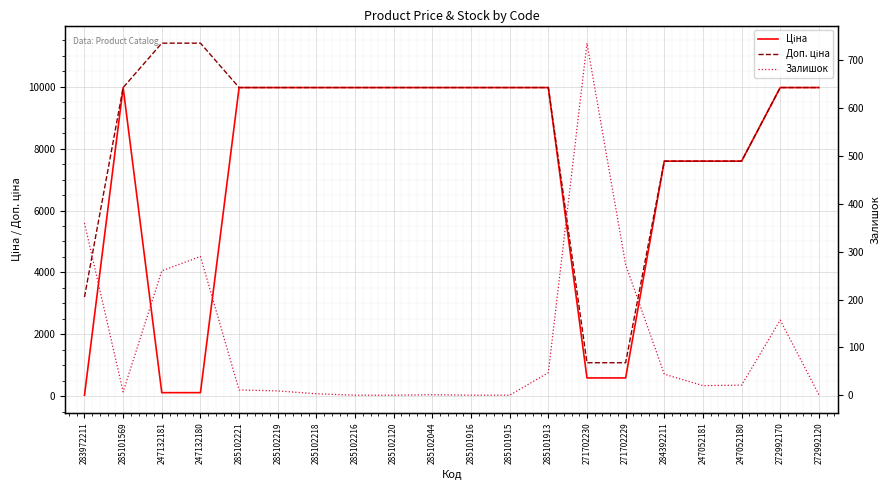

What is the label of the 3rd point from the left?

247132181